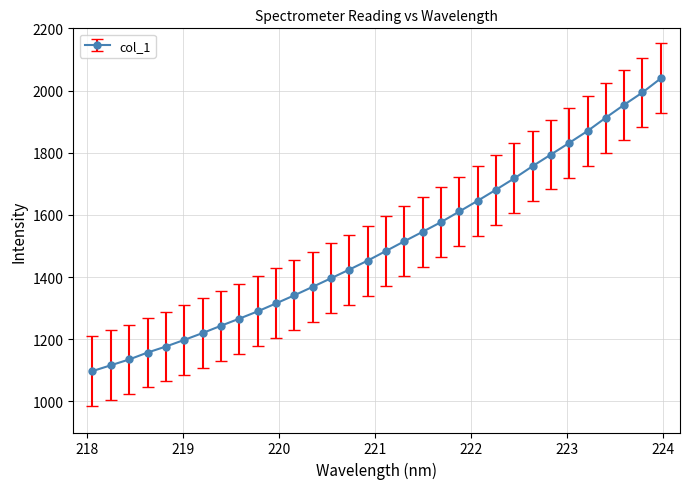

What is the maximum value shown in the chart?

2039.0